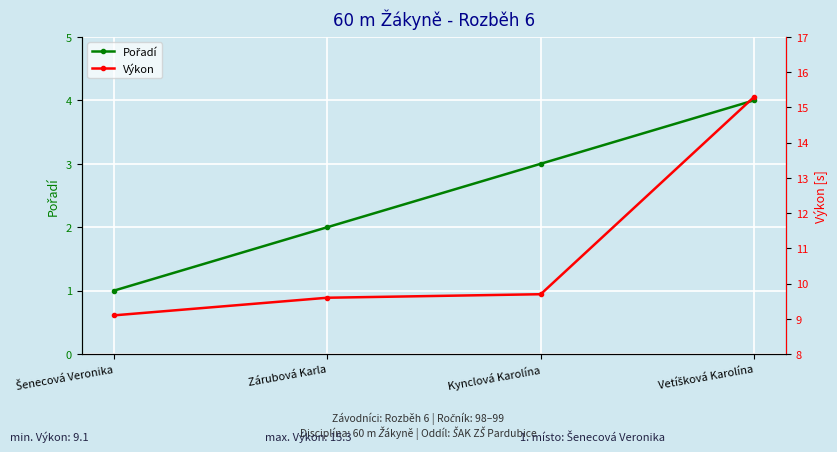

What is the spread (max minus min) of values at Zárubová Karla?

7.6